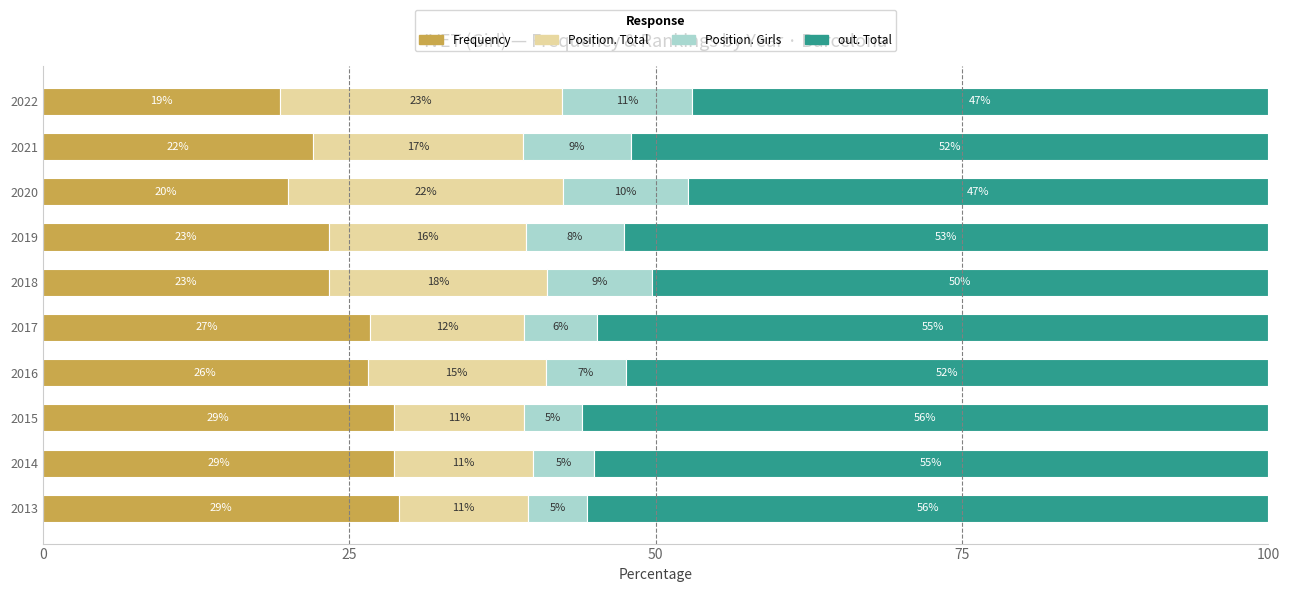

What is the lowest value of the Frequency series?

19.4